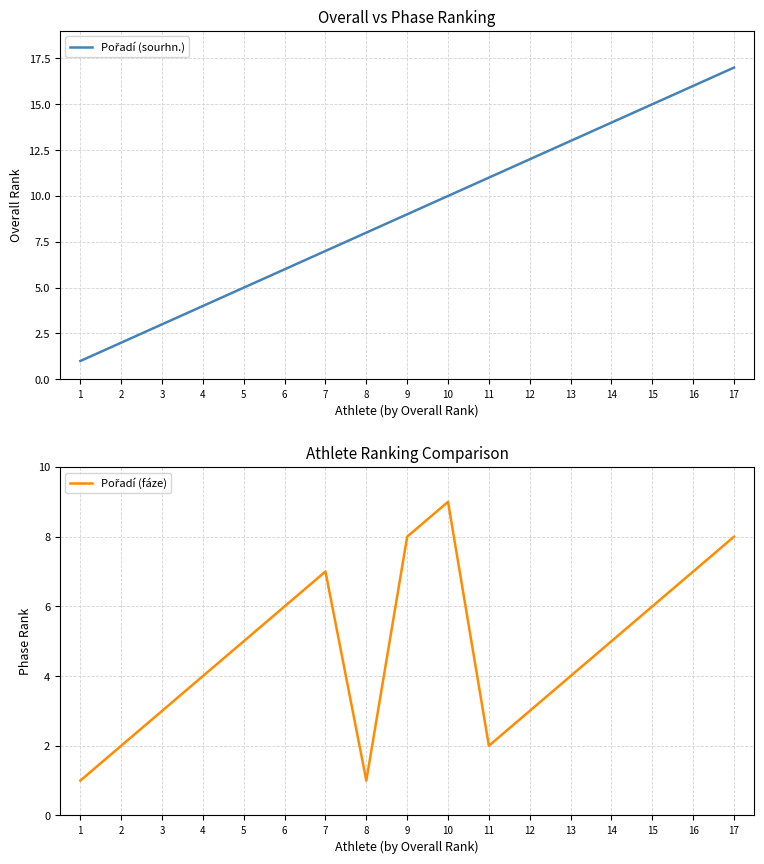

What is the sum of the Pořadí (fáze) values at 11 and 9?

10